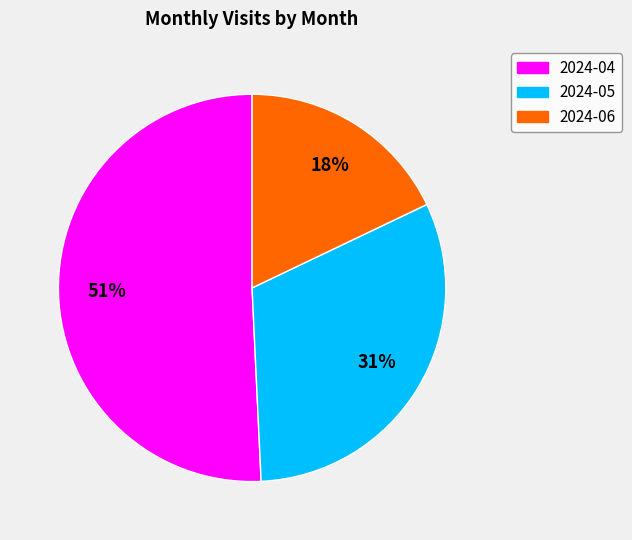

True or false: 2024-06 accounts for 18% of the total.

True